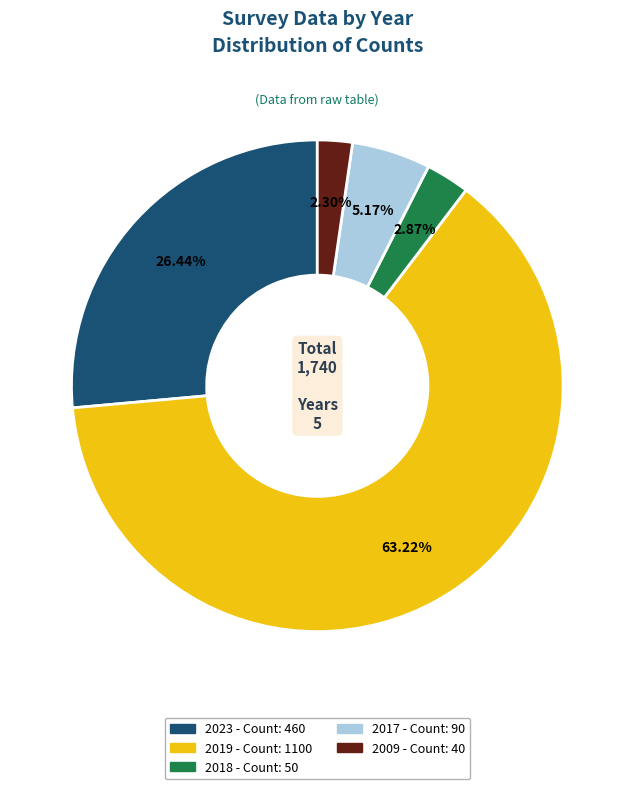

Approximately how many times larger is the value at 2009 compared to 2018?

0.8